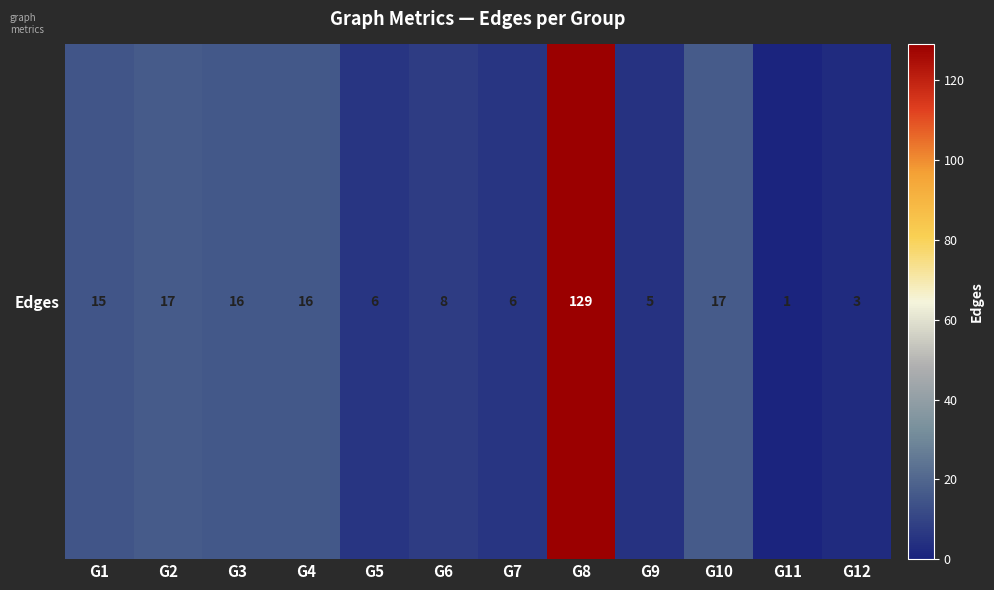

Rank the categories by value from lowest to highest.

G11, G12, G9, G5, G7, G6, G1, G3, G4, G2, G10, G8